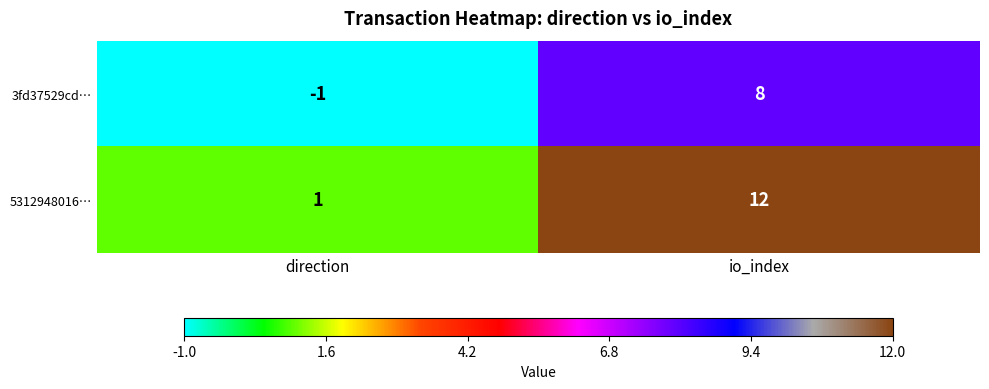

What is the difference between the maximum and minimum values in the 5312948016… series?

11